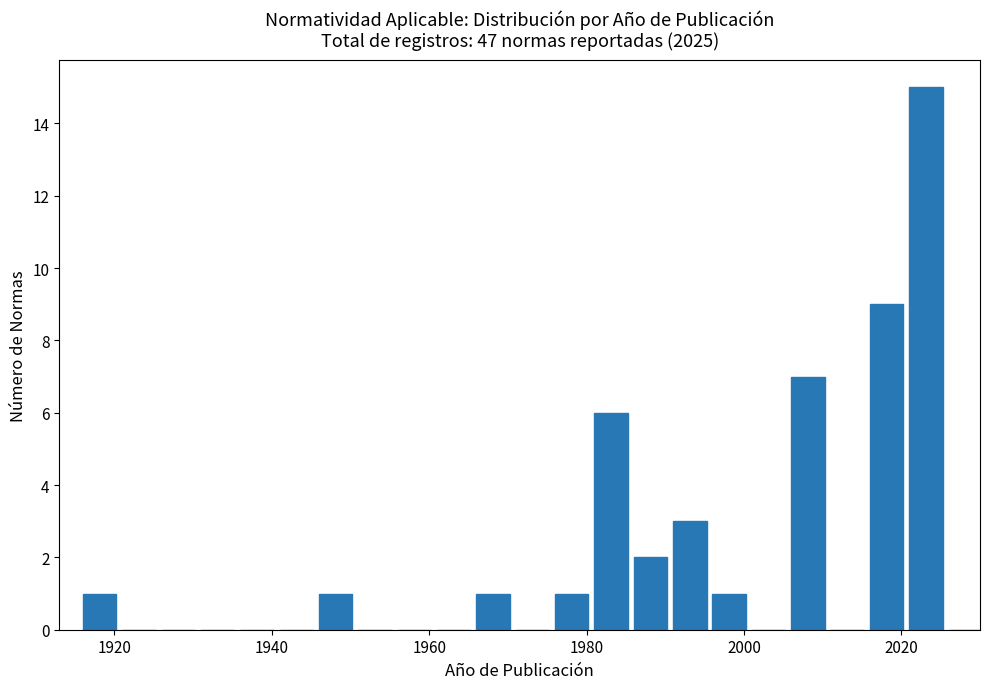

Read against the x-axis, roughly where is the centre of the tallest bar?

2024